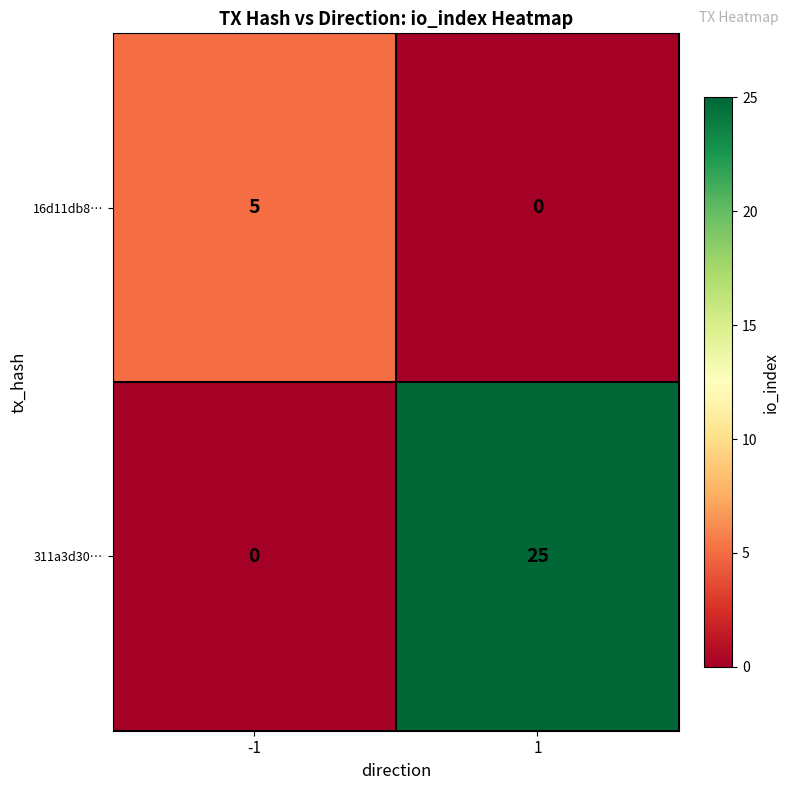

Rank the series by their average value, from lowest to highest.

16d11db8…, 311a3d30…